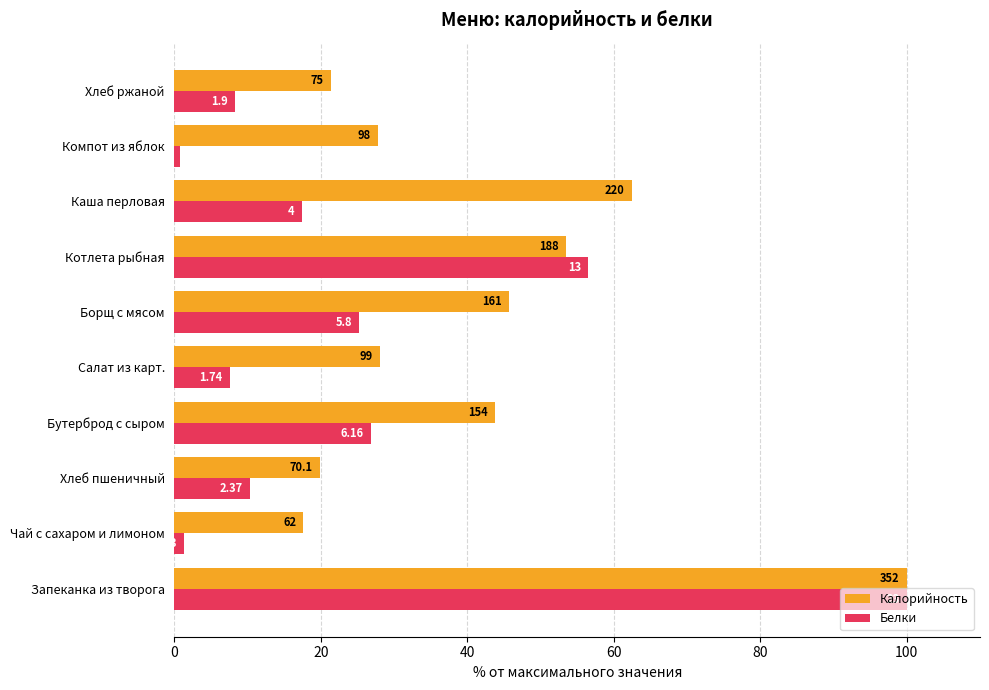

What are all the series names shown in the legend?

Калорийность, Белки